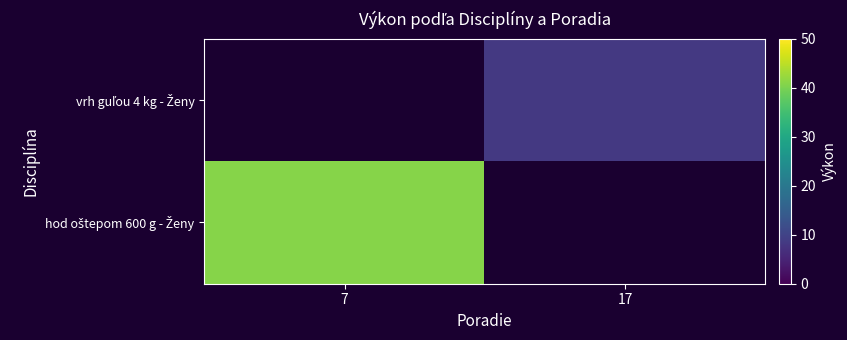

List the series in order of their overall mean, lowest first.

hod oštepom 600 g - Ženy, vrh guľou 4 kg - Ženy